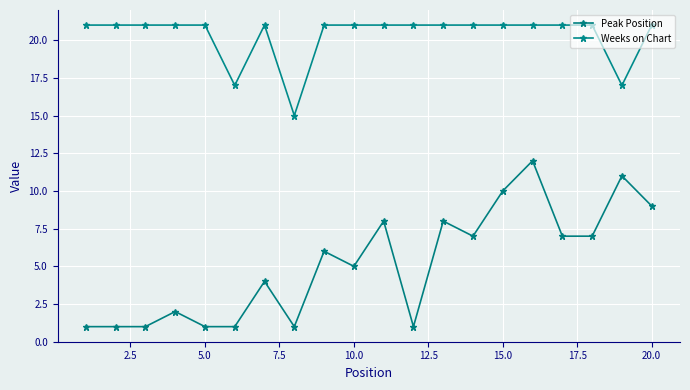

How many distinct data groups are displayed?

2